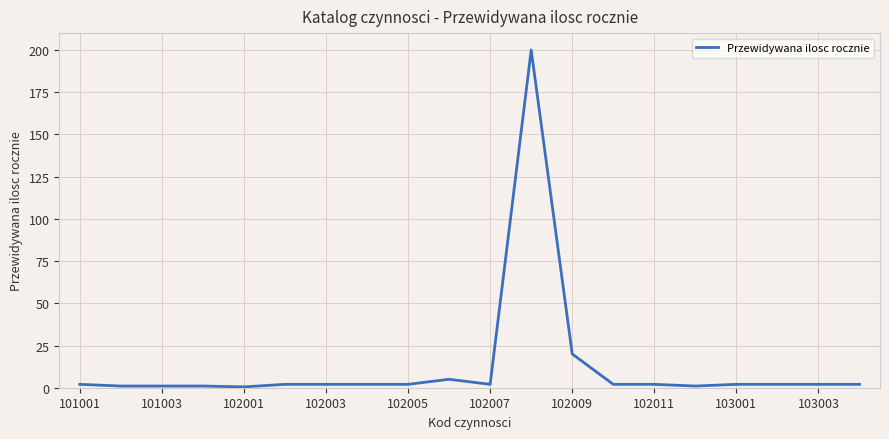

What is the difference between the maximum and minimum values?

199.5